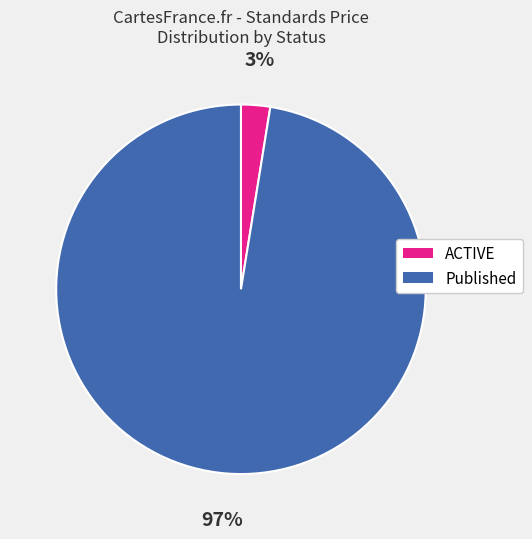

Combined, do ACTIVE and Published account for over 50%?

Yes